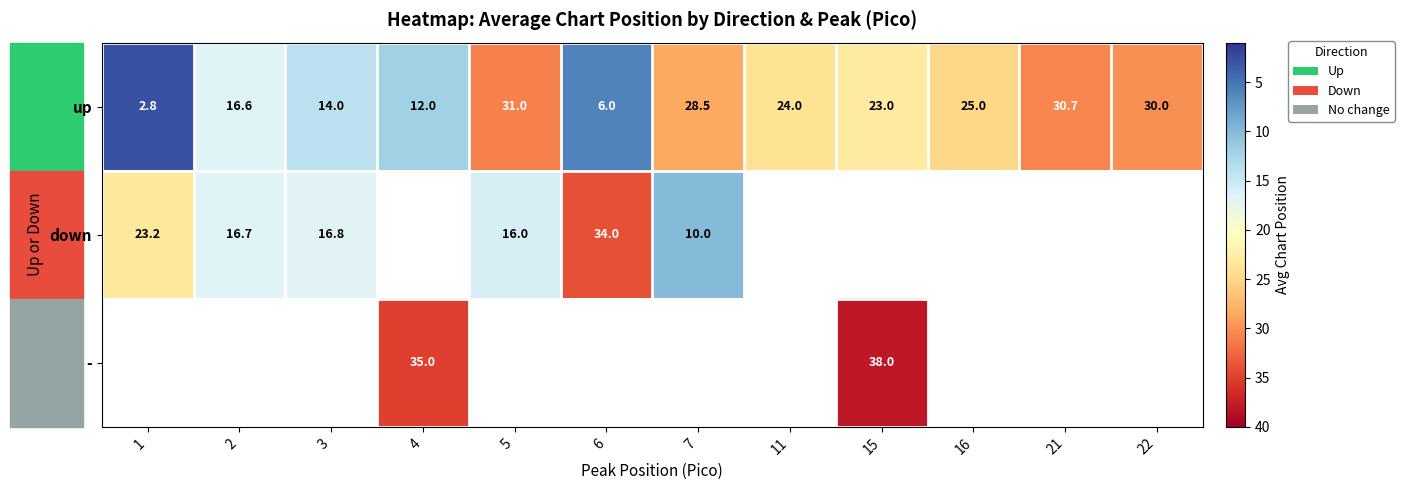

True or false: up has a value of 30.0 at 22.

True